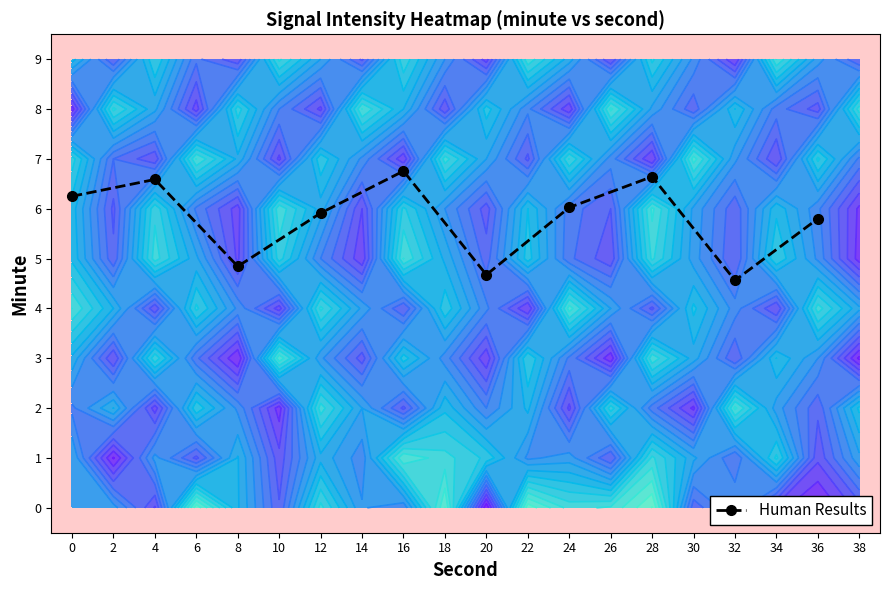

What is the difference between the maximum and second lowest values?

2.1